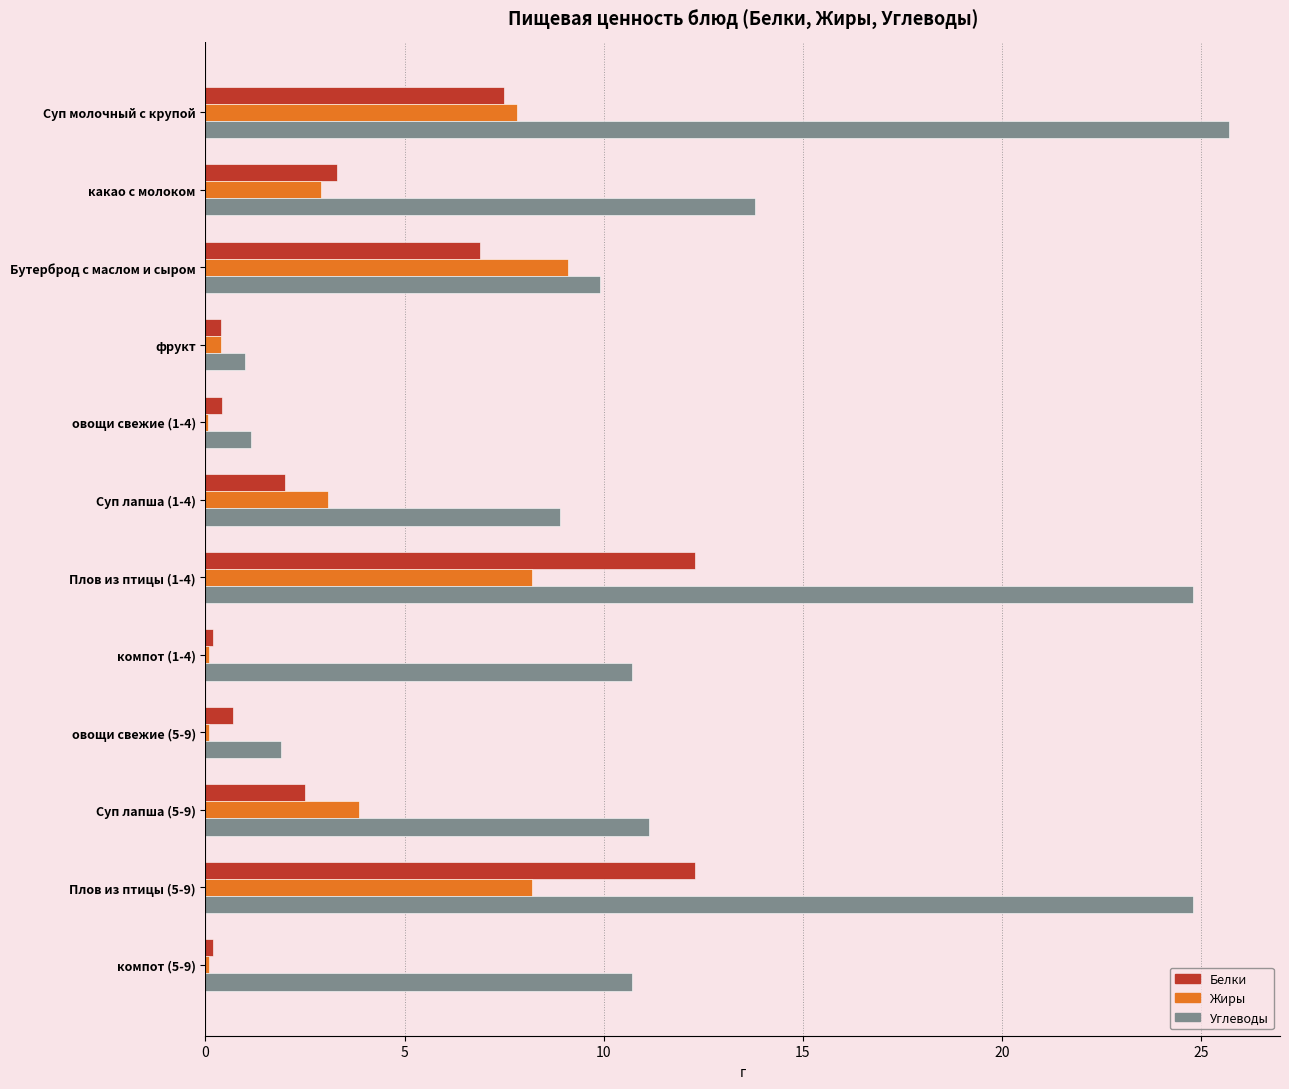

Which series changed the most between Плов из птицы (1-4) and компот (5-9)?

Углеводы